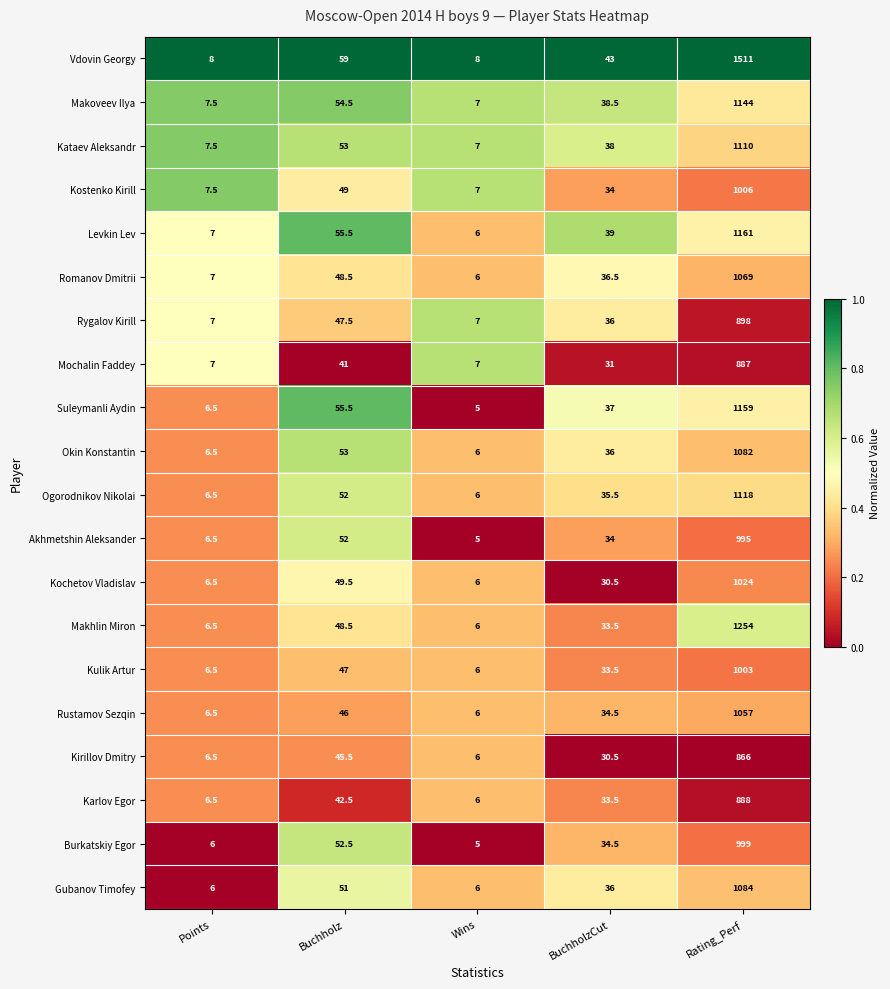

The value of Kostenko Kirill at Points is 3.0. True or false?

False